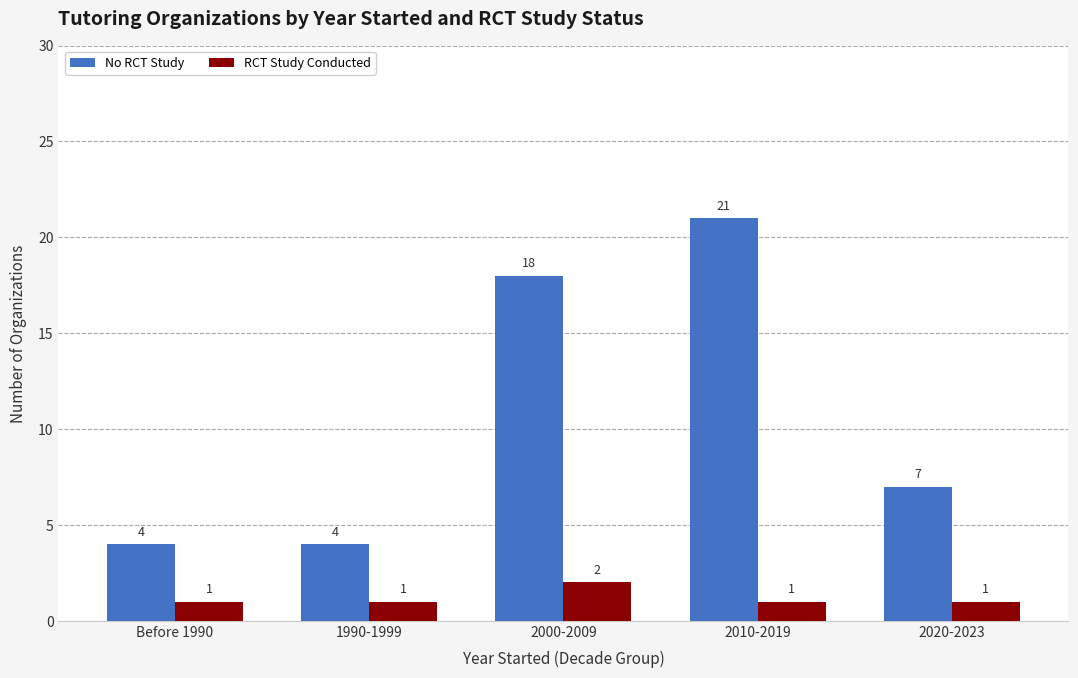

Which series has the largest range (max minus min)?

No RCT Study